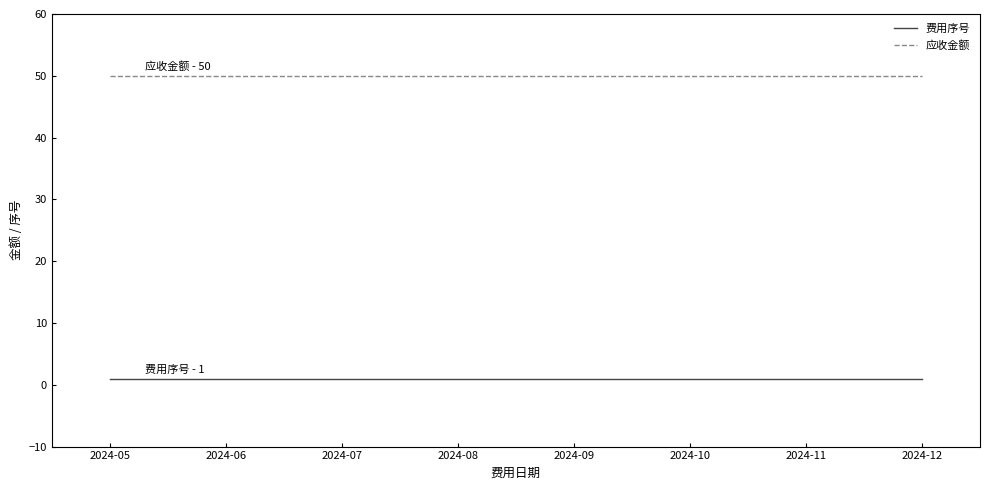

True or false: 费用序号 and 应收金额 intersect in this chart.

False